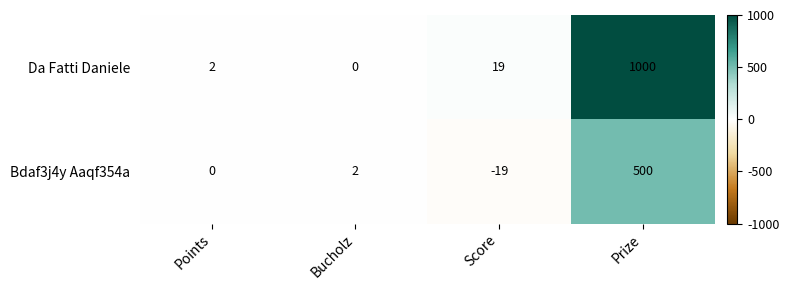

At which label is Da Fatti Daniele closest to 500?

Score